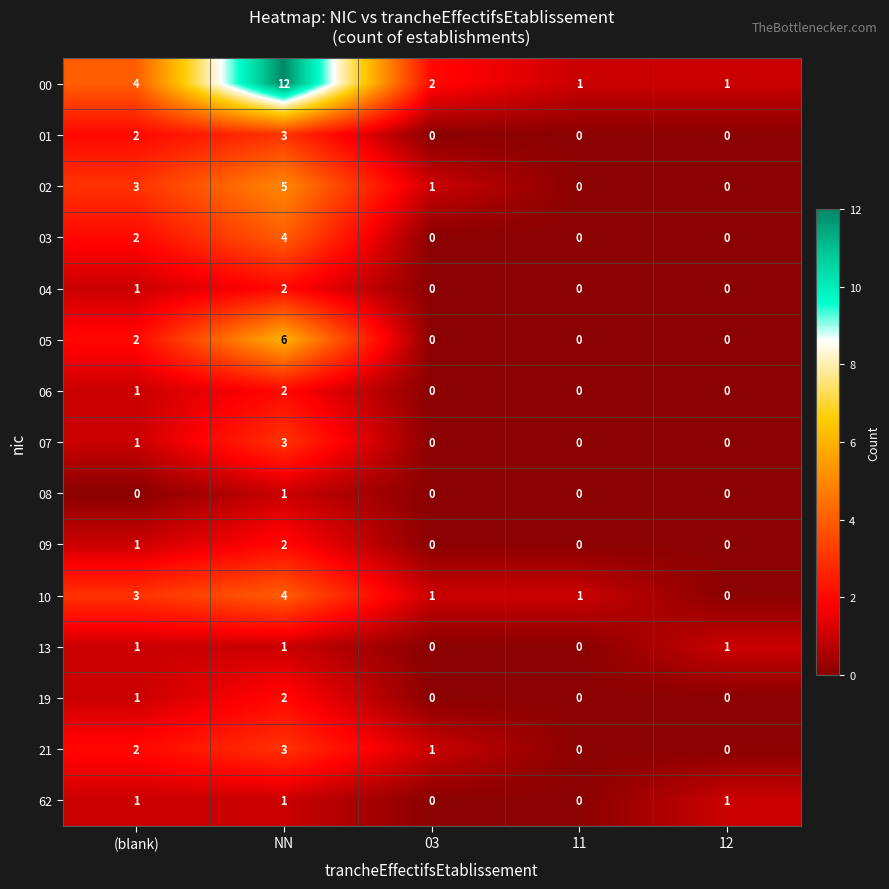

Which series has the widest spread of values?

00